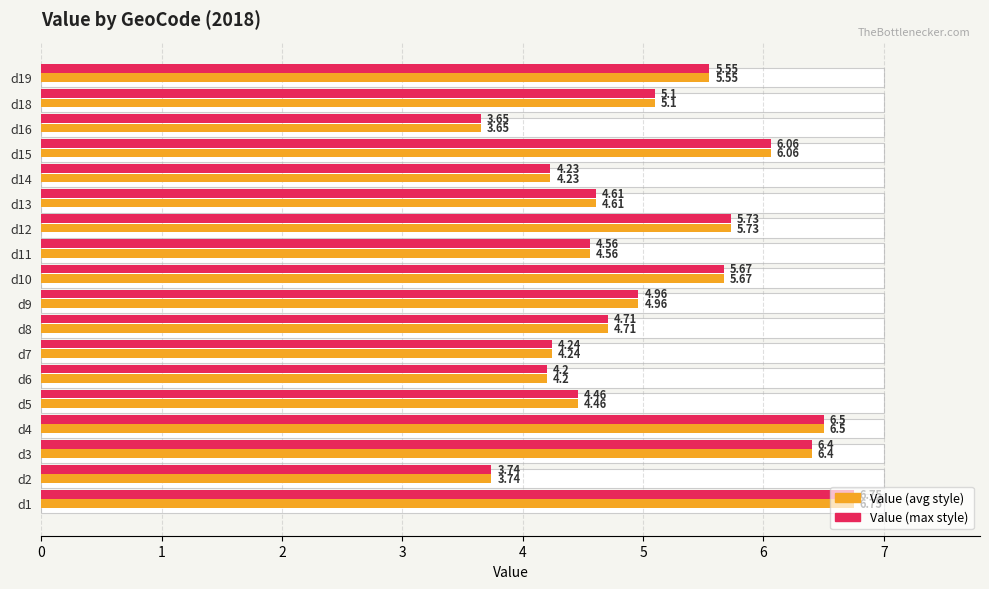

How many groups of bars are there?

18